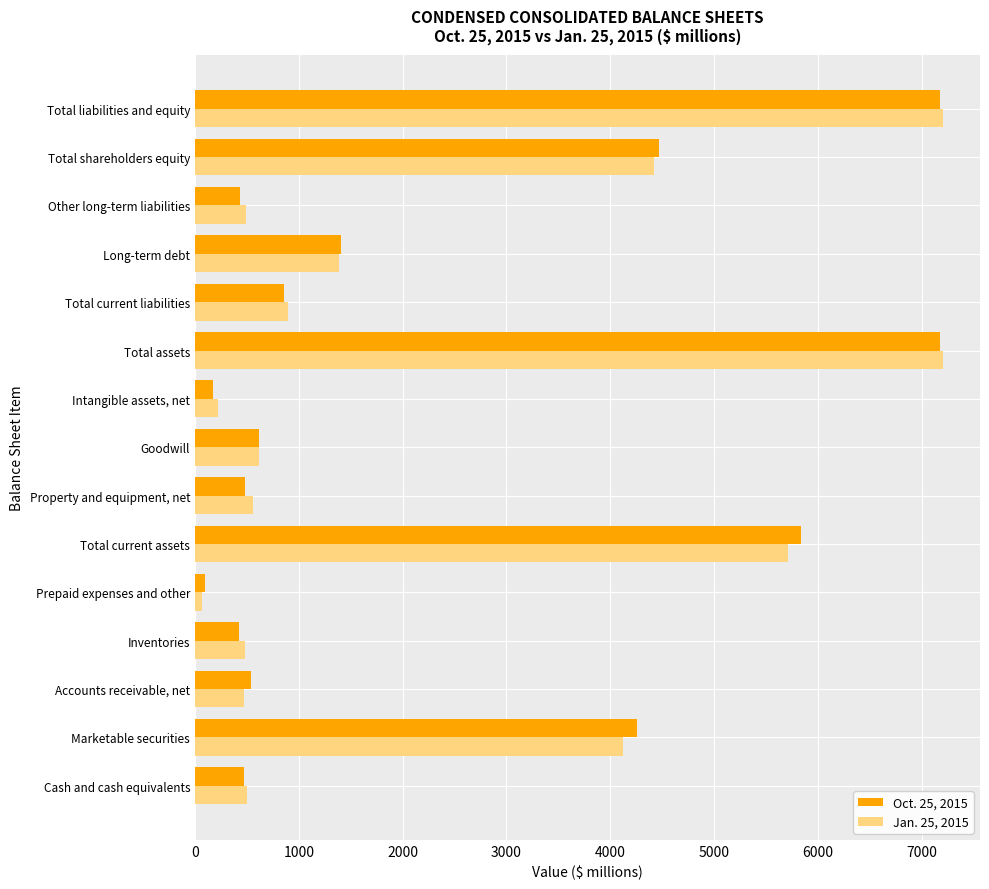

At which label does Jan. 25, 2015 reach its minimum?

Prepaid expenses and other